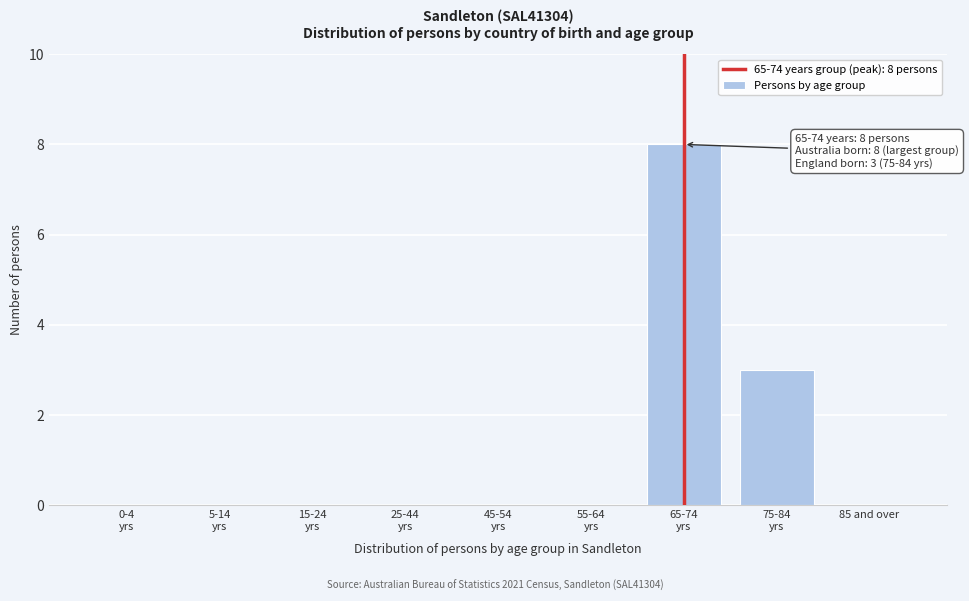

What is the greatest value displayed?

8